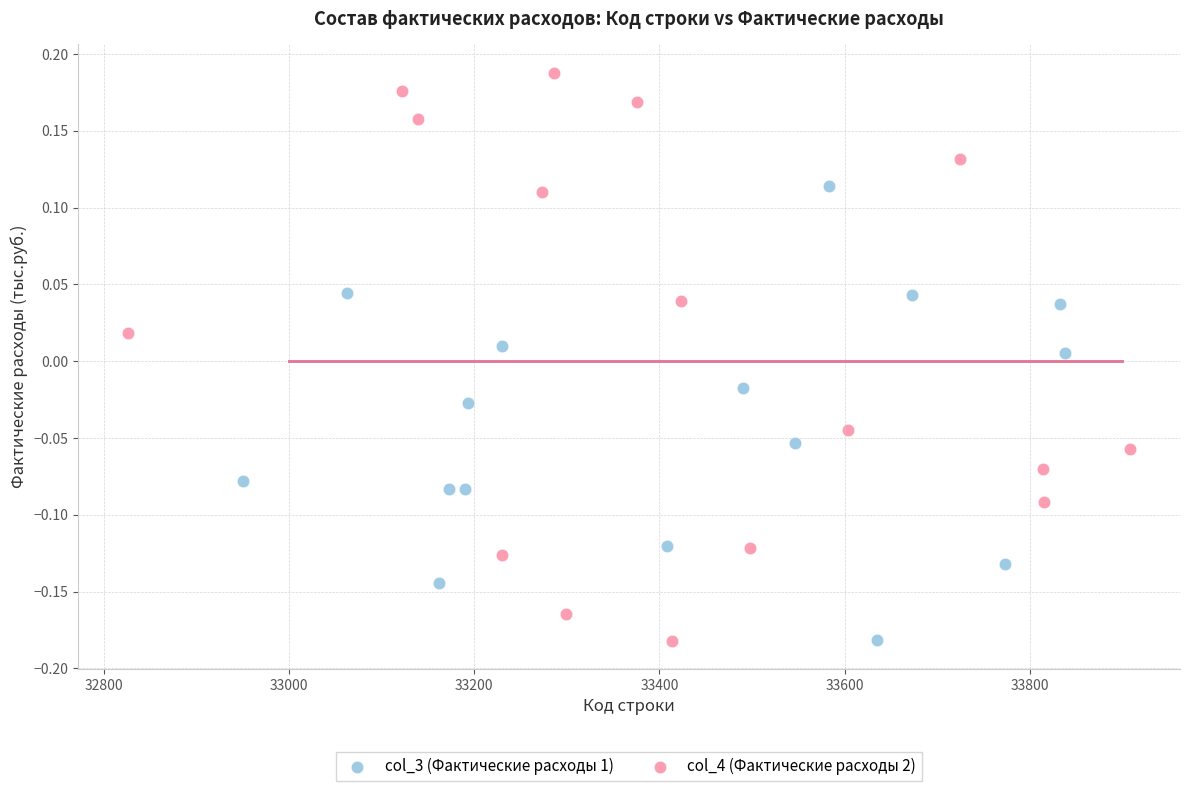

Which series has the largest Y range (max minus min)?

col_4 (Фактические расходы 2)